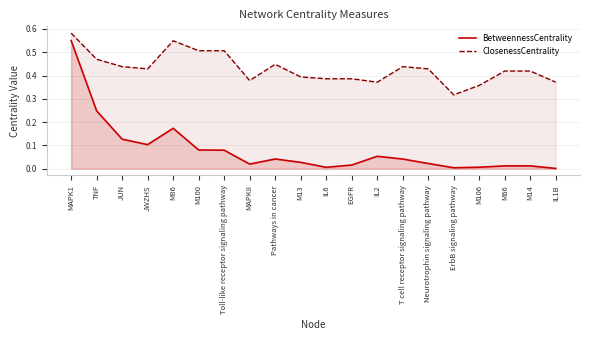

Reading left to right, what are all the values shown in this chart?

BetweennessCentrality: 0.6	0.2	0.1	0.1	0.2	0.1	0.1	0.0	0.0	0.0	0.0	0.0	0.1	0.0	0.0	0.0	0.0	0.0	0.0	0.0
ClosenessCentrality: 0.6	0.5	0.4	0.4	0.5	0.5	0.5	0.4	0.4	0.4	0.4	0.4	0.4	0.4	0.4	0.3	0.4	0.4	0.4	0.4